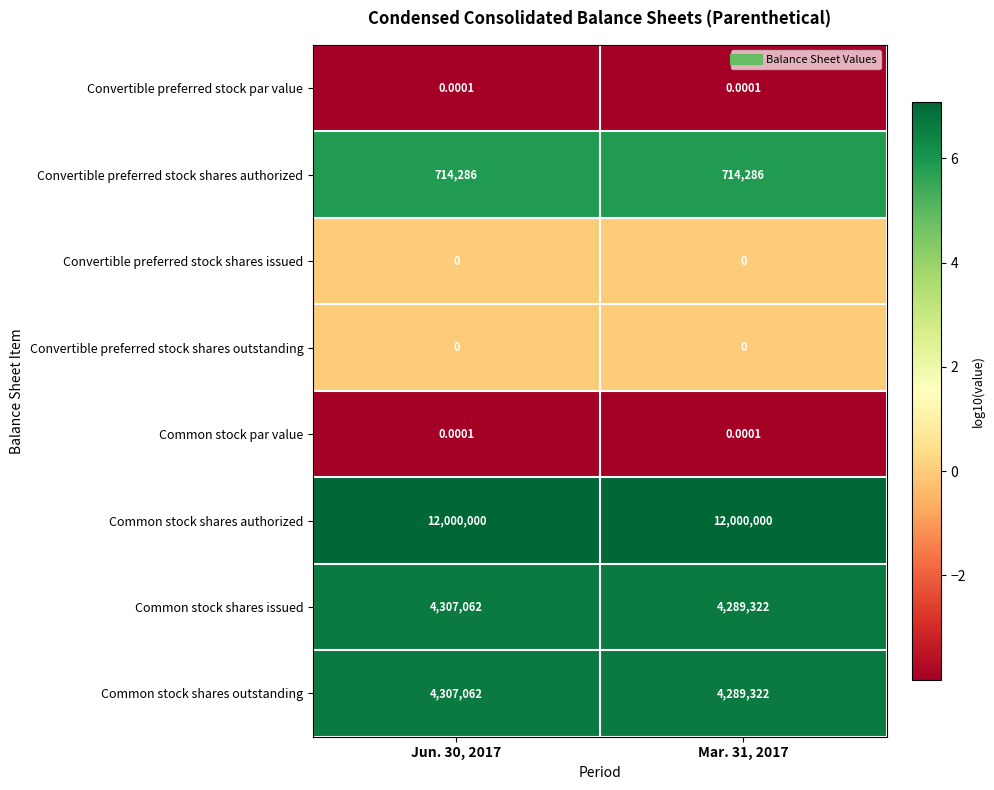

Is the value of Common stock par value at Jun. 30, 2017 greater than the value of Common stock shares authorized at Jun. 30, 2017?

No